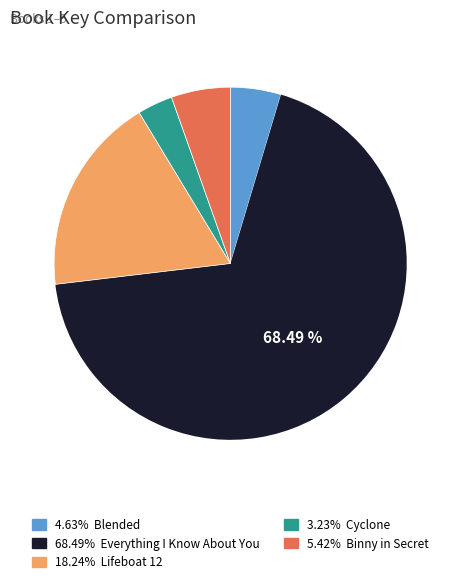

Does any single category account for the majority?

Yes